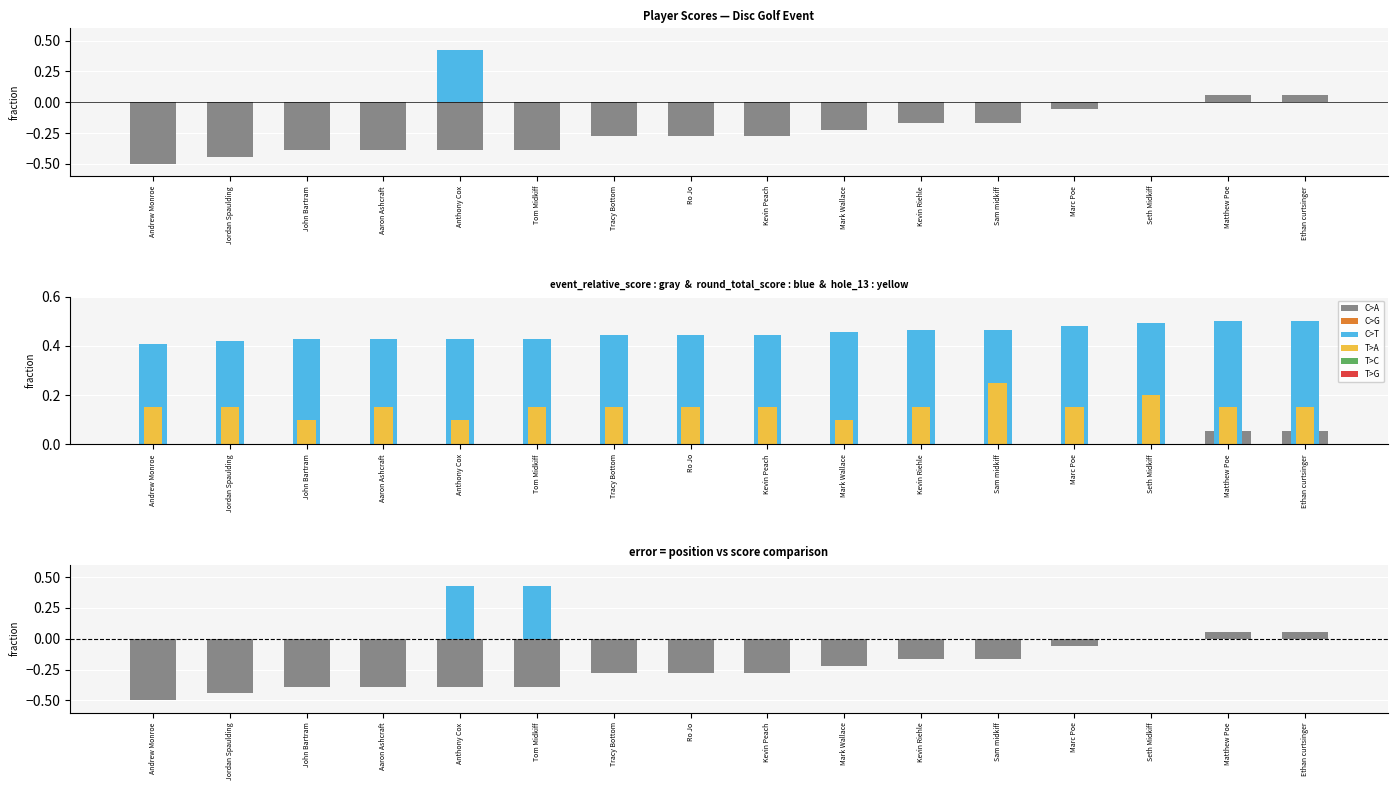

How many bars are there in each group?

5